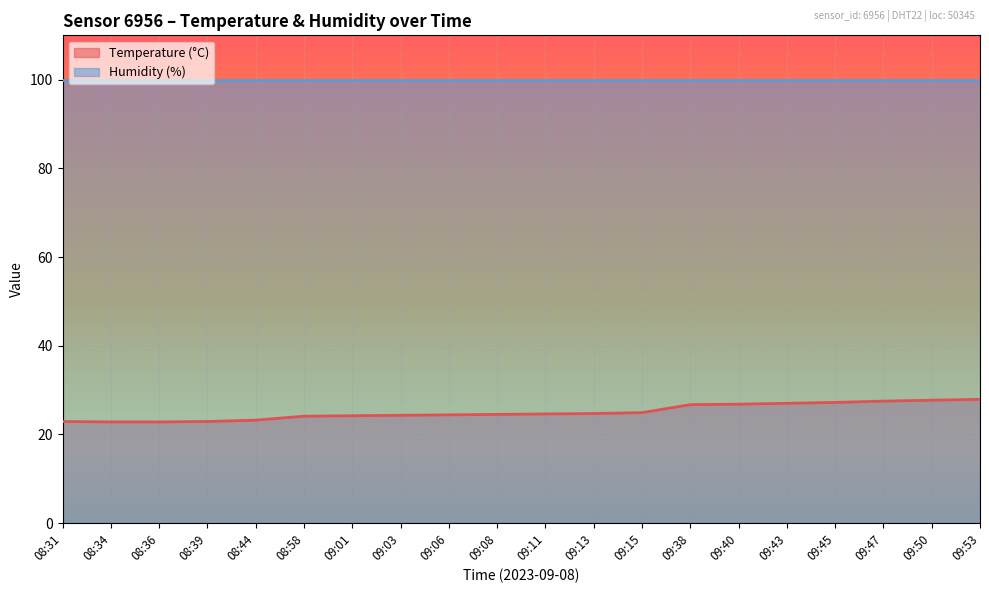

What is the sum of all values?

501.1